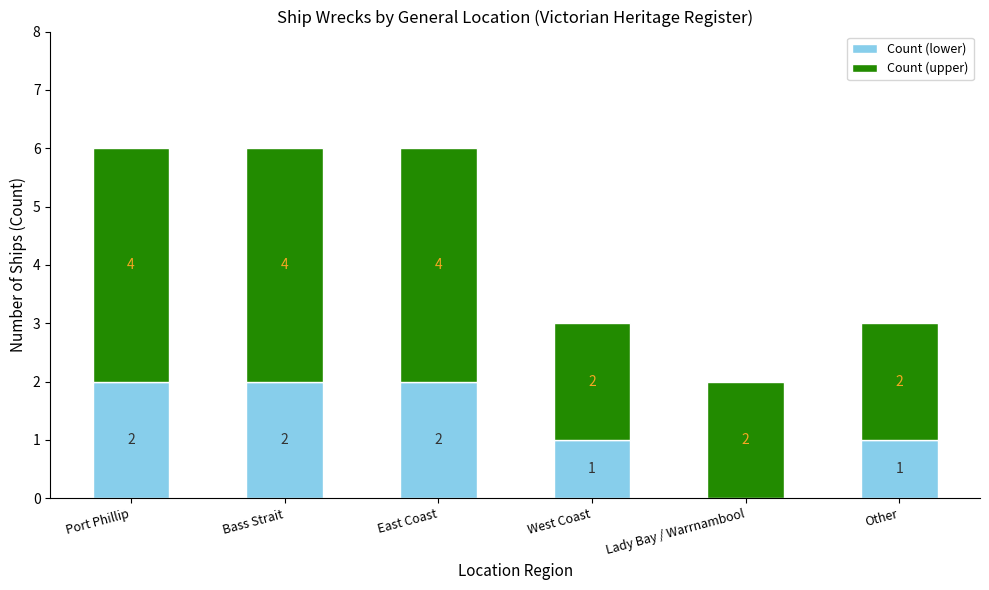

What is the sum of all Count (lower) values?

8